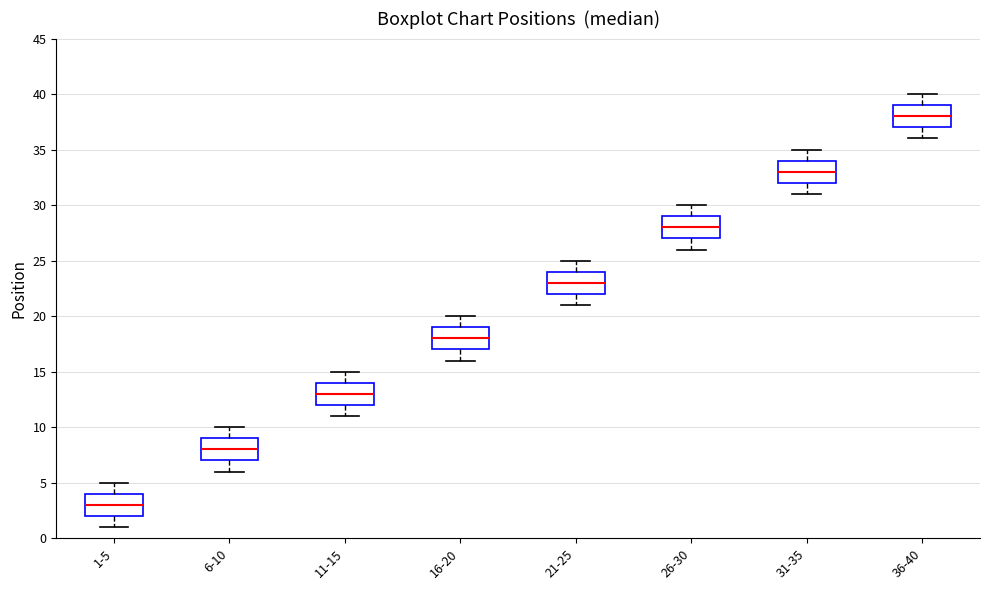

Reading left to right, transcribe this box plot: for each box, give where its median line is, the range the box spans, and where its two whiskers end, as read against the y-axis. The values are not printed on the chart, so give them approximately, as read against the axis.

1-5: median 3, box 2 to 4, whiskers 1 to 5
6-10: median 8, box 7 to 9, whiskers 6 to 10
11-15: median 13, box 12 to 14, whiskers 11 to 15
16-20: median 18, box 17 to 19, whiskers 16 to 20
21-25: median 23, box 22 to 24, whiskers 21 to 25
26-30: median 28, box 27 to 29, whiskers 26 to 30
31-35: median 33, box 32 to 34, whiskers 31 to 35
36-40: median 38, box 37 to 39, whiskers 36 to 40